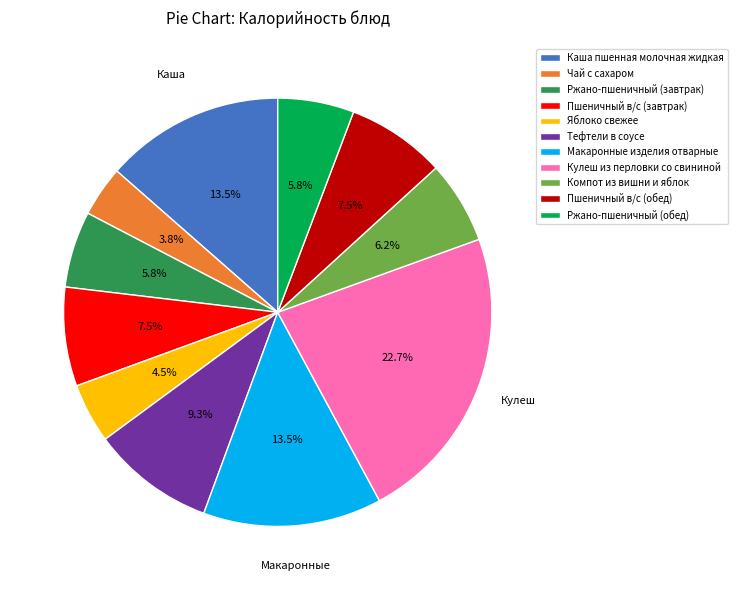

To the nearest percent, what is the combined percentage of Каша пшенная молочная жидкая and Пшеничный в/с (обед)?

21%